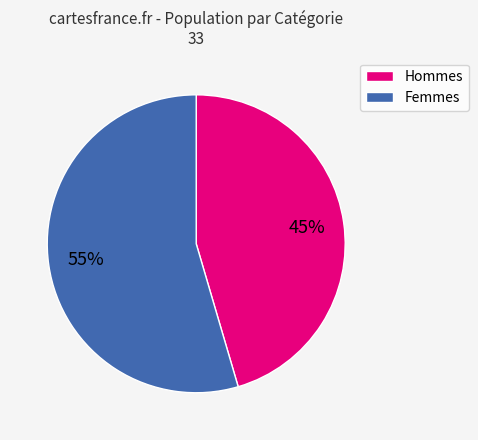

Is there a majority slice in this chart?

Yes